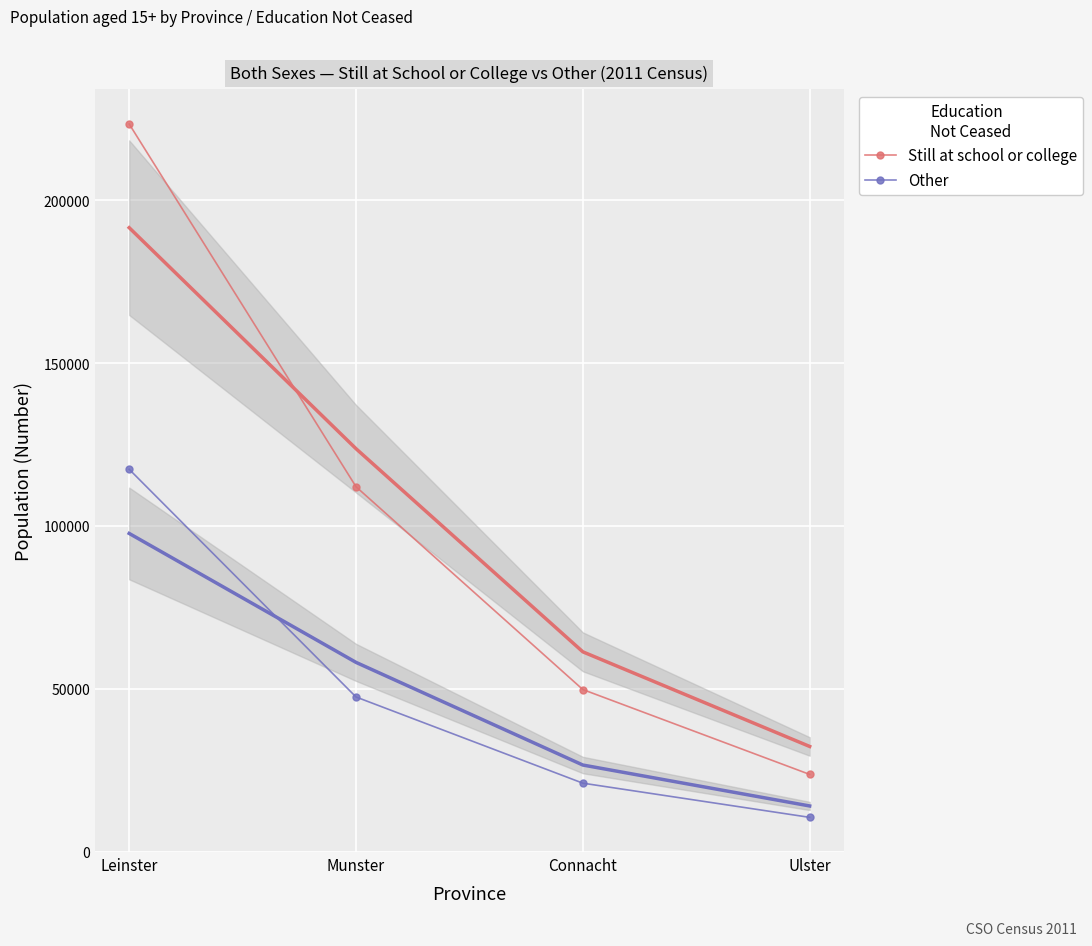

Is this an area chart (filled region under the line)?

No